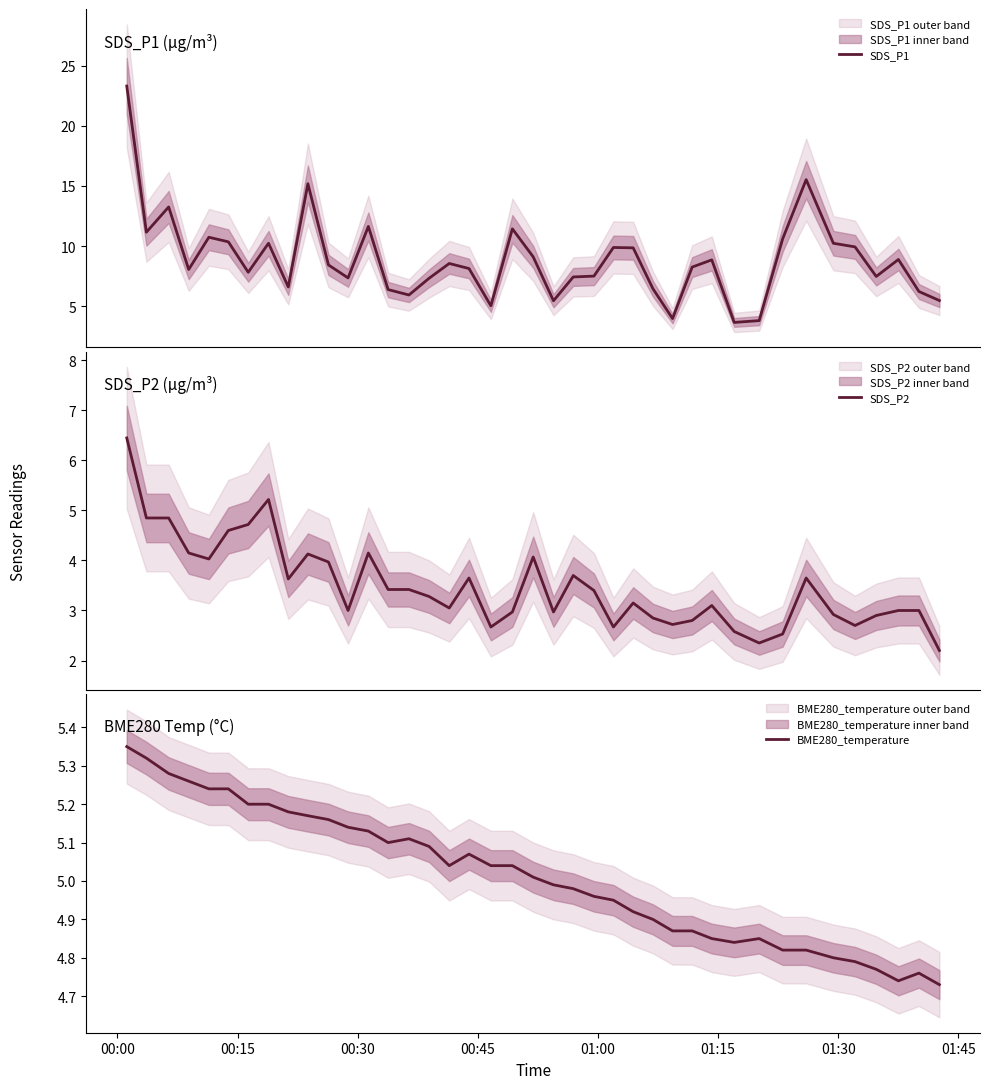

What is the value of the BME280_temperature point at the 30th from the left?

4.8